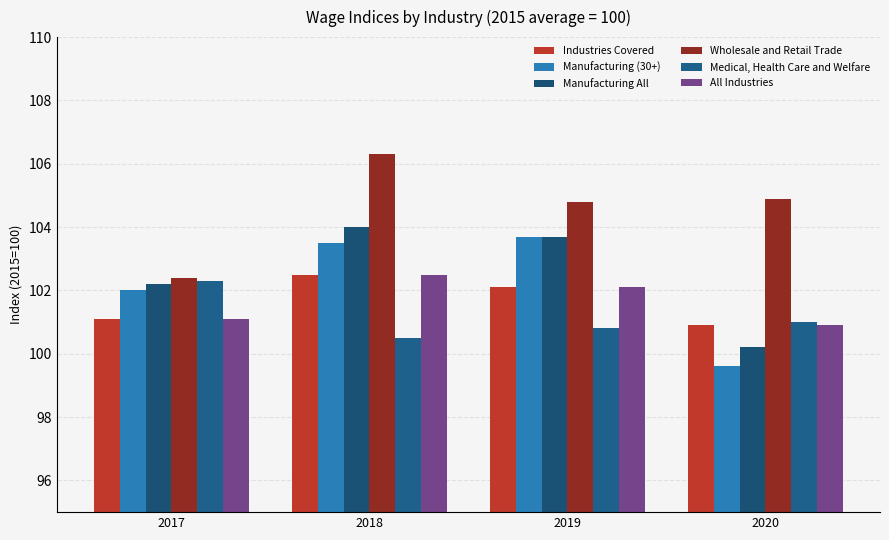

Is it true that Medical, Health Care and Welfare equals 139.7 at 2019?

False